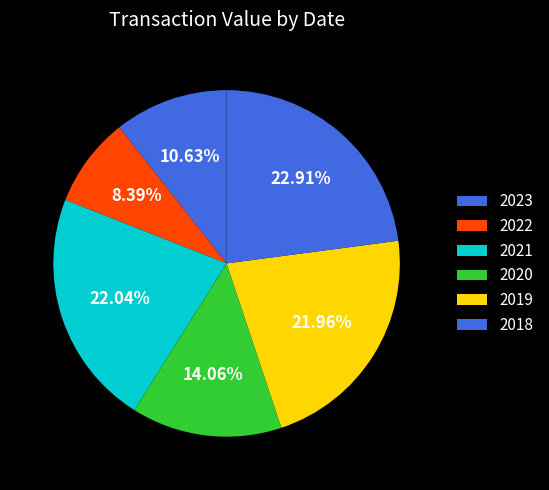

What is the smallest slice in the pie chart?

2022